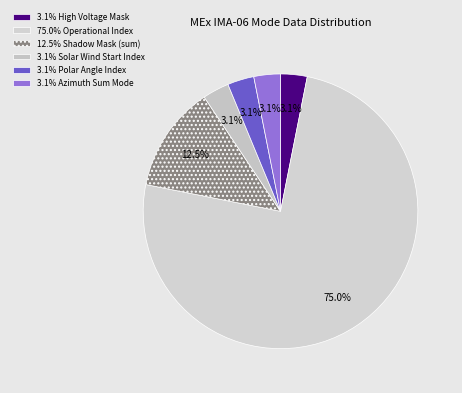

How many slices are in this pie chart?

6